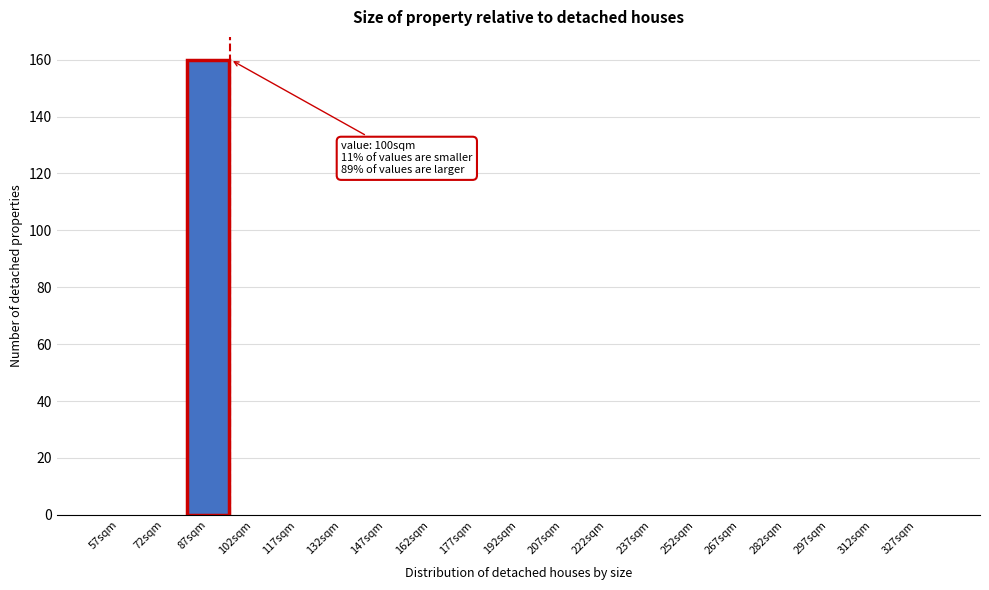

Reading left to right, extract all data points from this chart.

57sqm=0	72sqm=0	87sqm=160	102sqm=0	117sqm=0	132sqm=0	147sqm=0	162sqm=0	177sqm=0	192sqm=0	207sqm=0	222sqm=0	237sqm=0	252sqm=0	267sqm=0	282sqm=0	297sqm=0	312sqm=0	327sqm=0